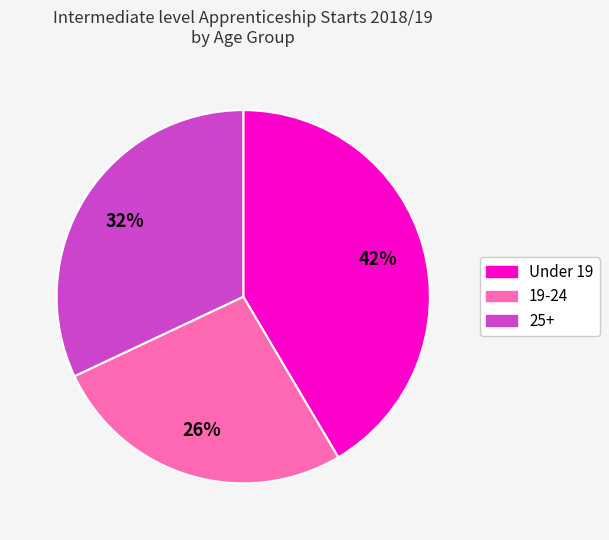

Does 19-24 account for over 50% of the chart?

No